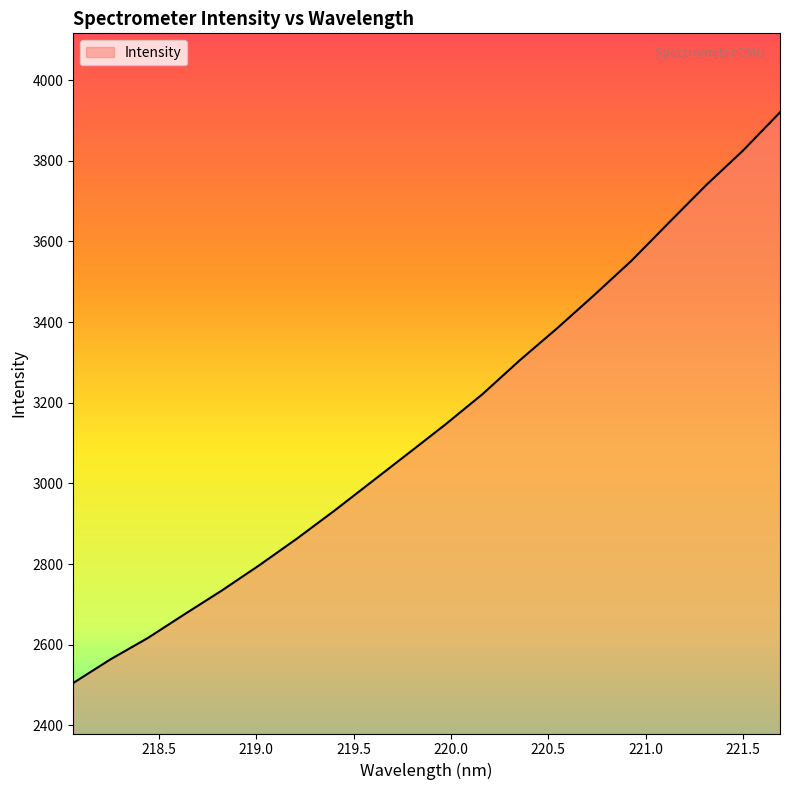

What is the greatest value displayed?

3919.8